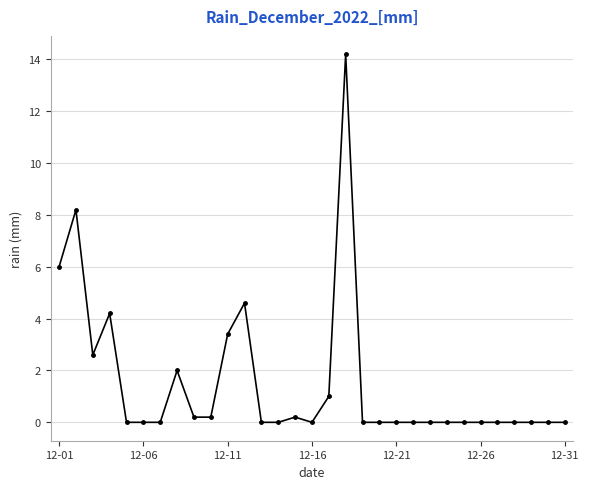

What is the greatest value displayed?

14.2